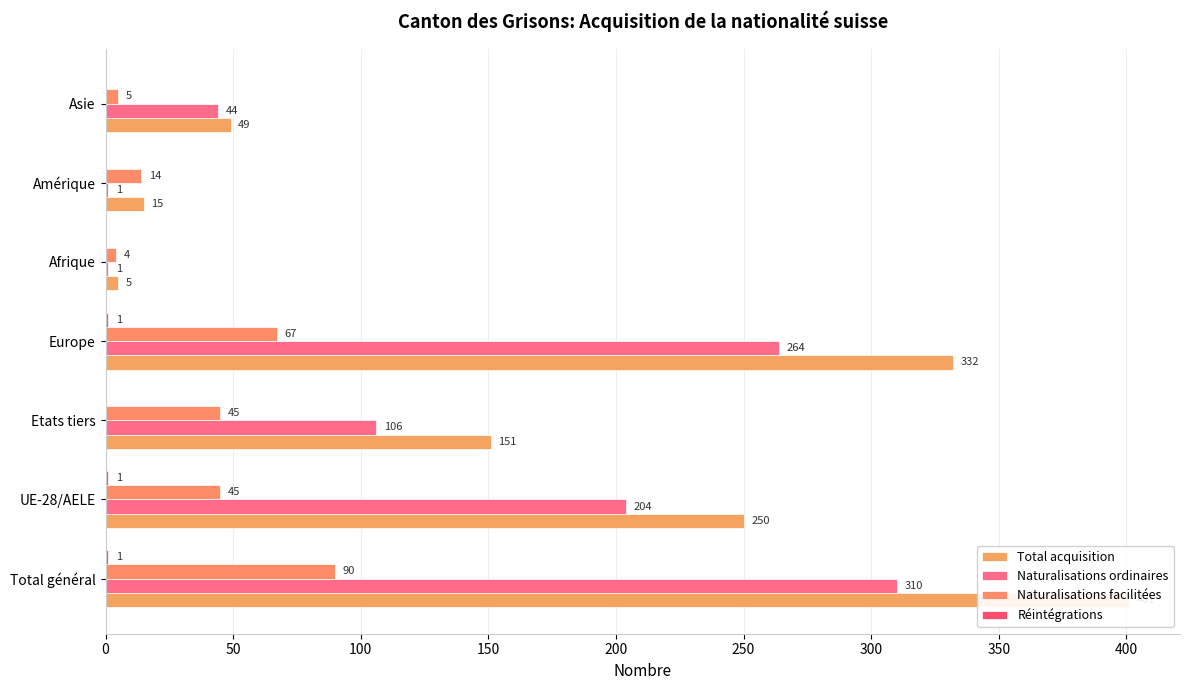

Rank the series at Europe from highest to lowest value.

Total acquisition, Naturalisations ordinaires, Naturalisations facilitées, Réintégrations